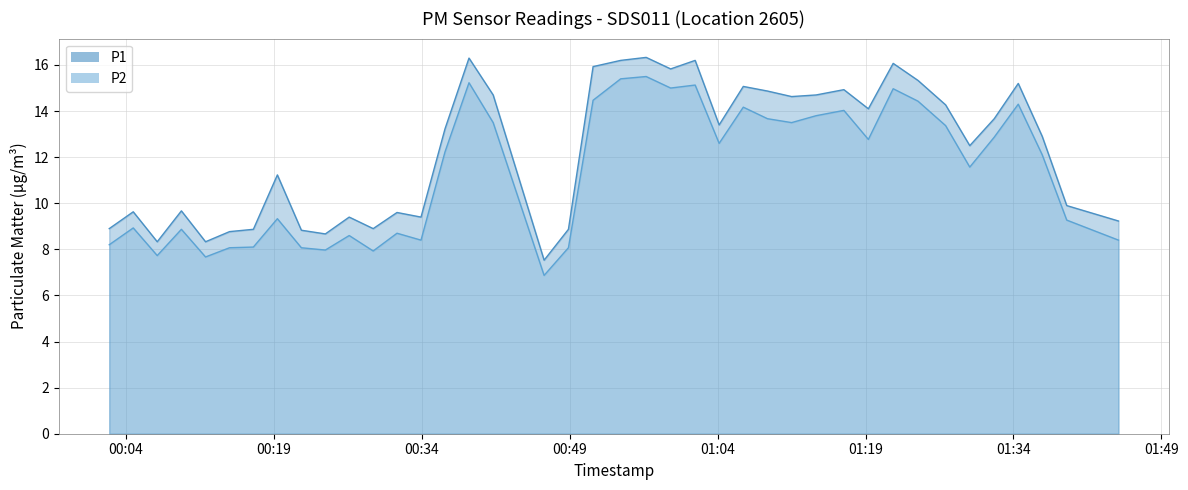

Which series changed the most between 2022-08-20T01:21:48 and 2022-08-20T01:36:55?

P1